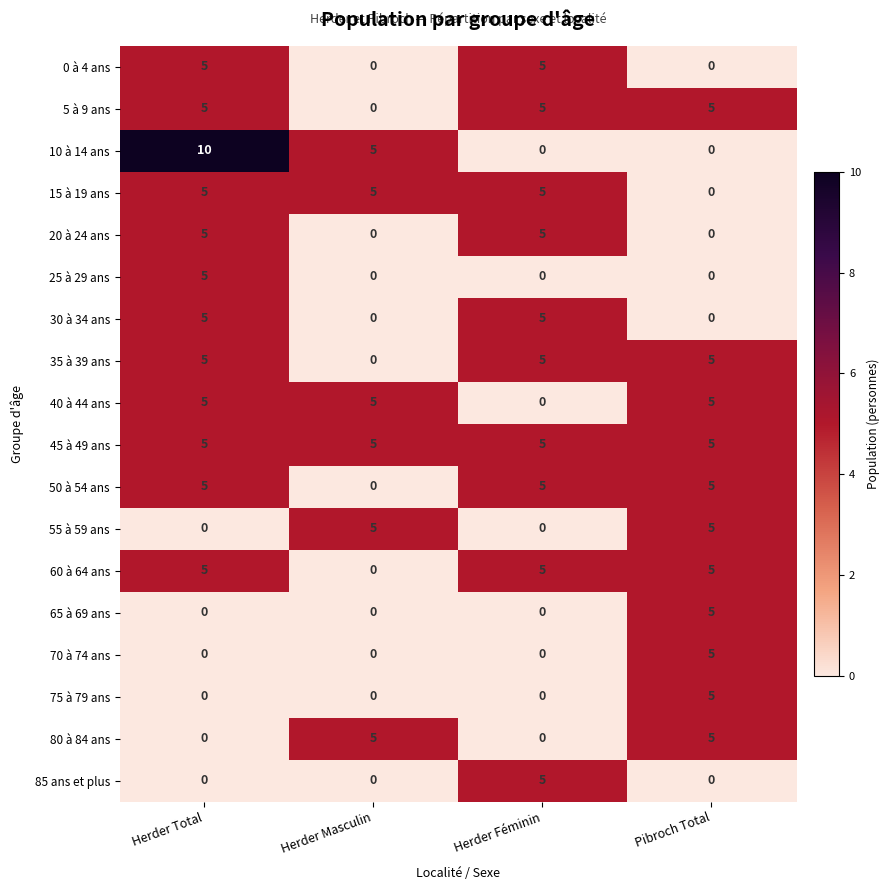

How many series are shown in this chart?

18